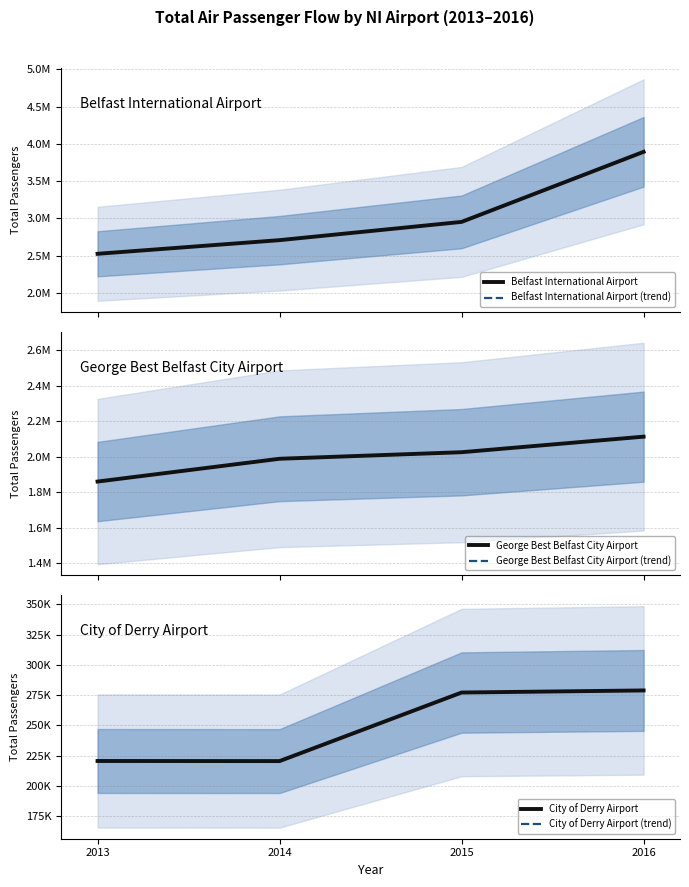

What are all the series names shown in the legend?

Belfast International Airport, Belfast International Airport (trend), George Best Belfast City Airport, George Best Belfast City Airport (trend), City of Derry Airport, City of Derry Airport (trend)